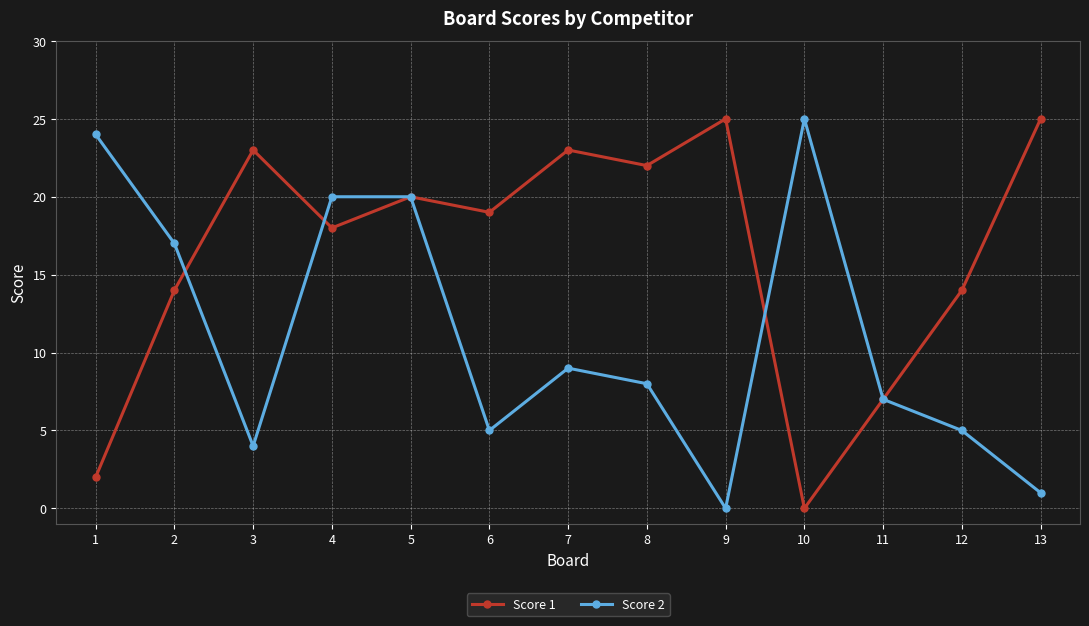

Reading left to right, list all the values displayed in this chart.

Score 1: 2	14	23	18	20	19	23	22	25	0	7	14	25
Score 2: 24	17	4	20	20	5	9	8	0	25	7	5	1